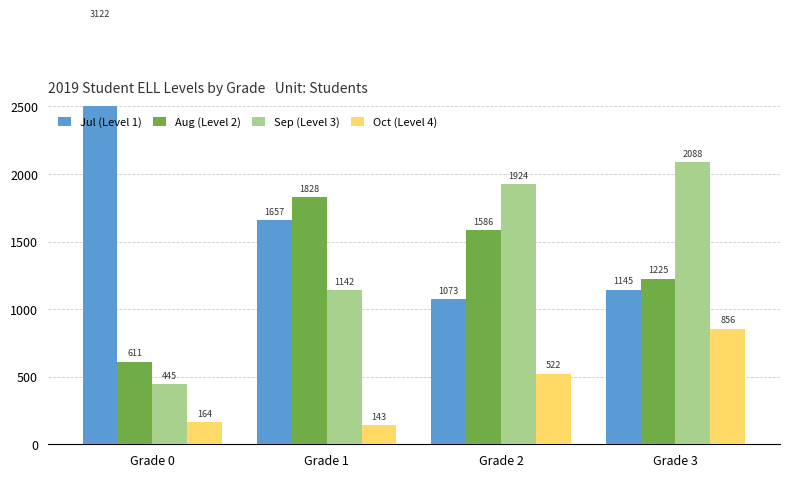

Which series has the widest spread of values?

Jul (Level 1)